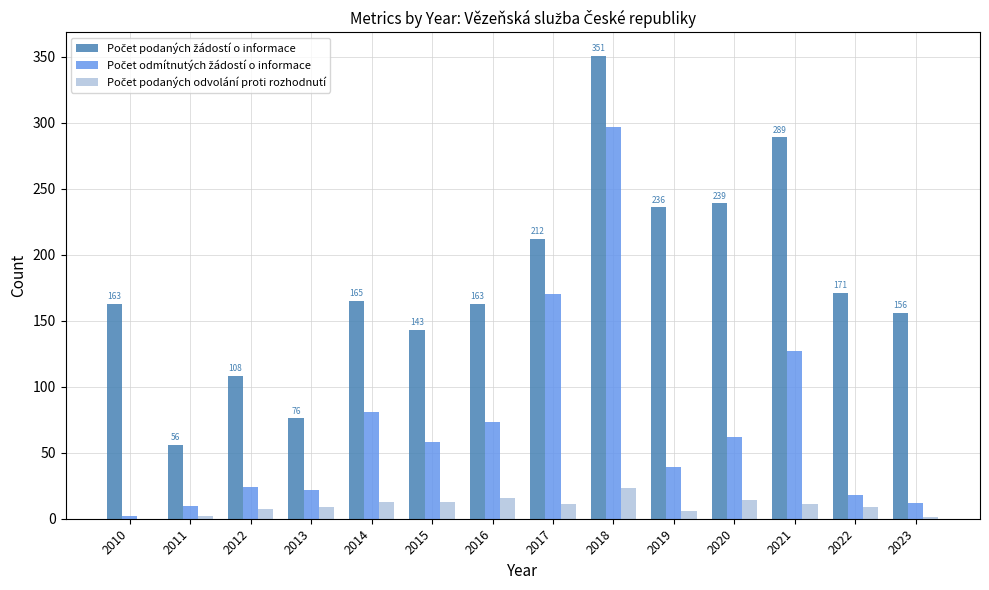

Which category has the highest value across all series?

2018